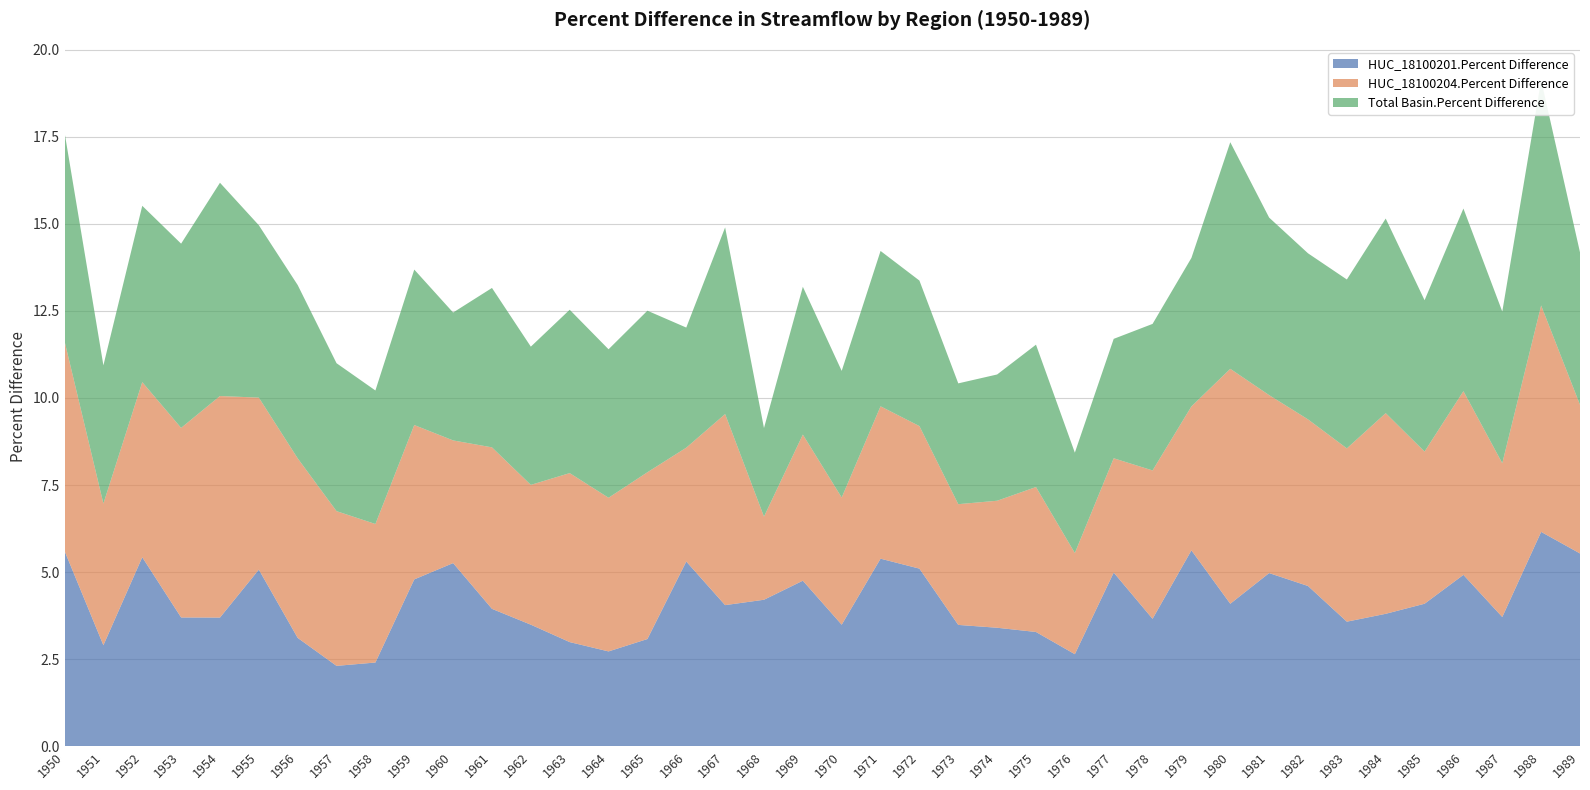

Reading left to right, what are all the values shown in this chart?

HUC_18100201.Percent Difference: 0.1	0.0	0.1	0.0	0.0	0.1	0.0	0.0	0.0	0.0	0.1	0.0	0.0	0.0	0.0	0.0	0.1	0.0	0.0	0.0	0.0	0.1	0.1	0.0	0.0	0.0	0.0	0.0	0.0	0.1	0.0	0.0	0.0	0.0	0.0	0.0	0.0	0.0	0.1	0.1
HUC_18100204.Percent Difference: 0.1	0.0	0.1	0.1	0.1	0.0	0.1	0.0	0.0	0.0	0.0	0.0	0.0	0.0	0.0	0.0	0.0	0.1	0.0	0.0	0.0	0.0	0.0	0.0	0.0	0.0	0.0	0.0	0.0	0.0	0.1	0.1	0.0	0.0	0.1	0.0	0.1	0.0	0.1	0.0
Total Basin.Percent Difference: 0.1	0.0	0.1	0.1	0.1	0.0	0.0	0.0	0.0	0.0	0.0	0.0	0.0	0.0	0.0	0.0	0.0	0.1	0.0	0.0	0.0	0.0	0.0	0.0	0.0	0.0	0.0	0.0	0.0	0.0	0.1	0.1	0.0	0.0	0.1	0.0	0.1	0.0	0.1	0.0